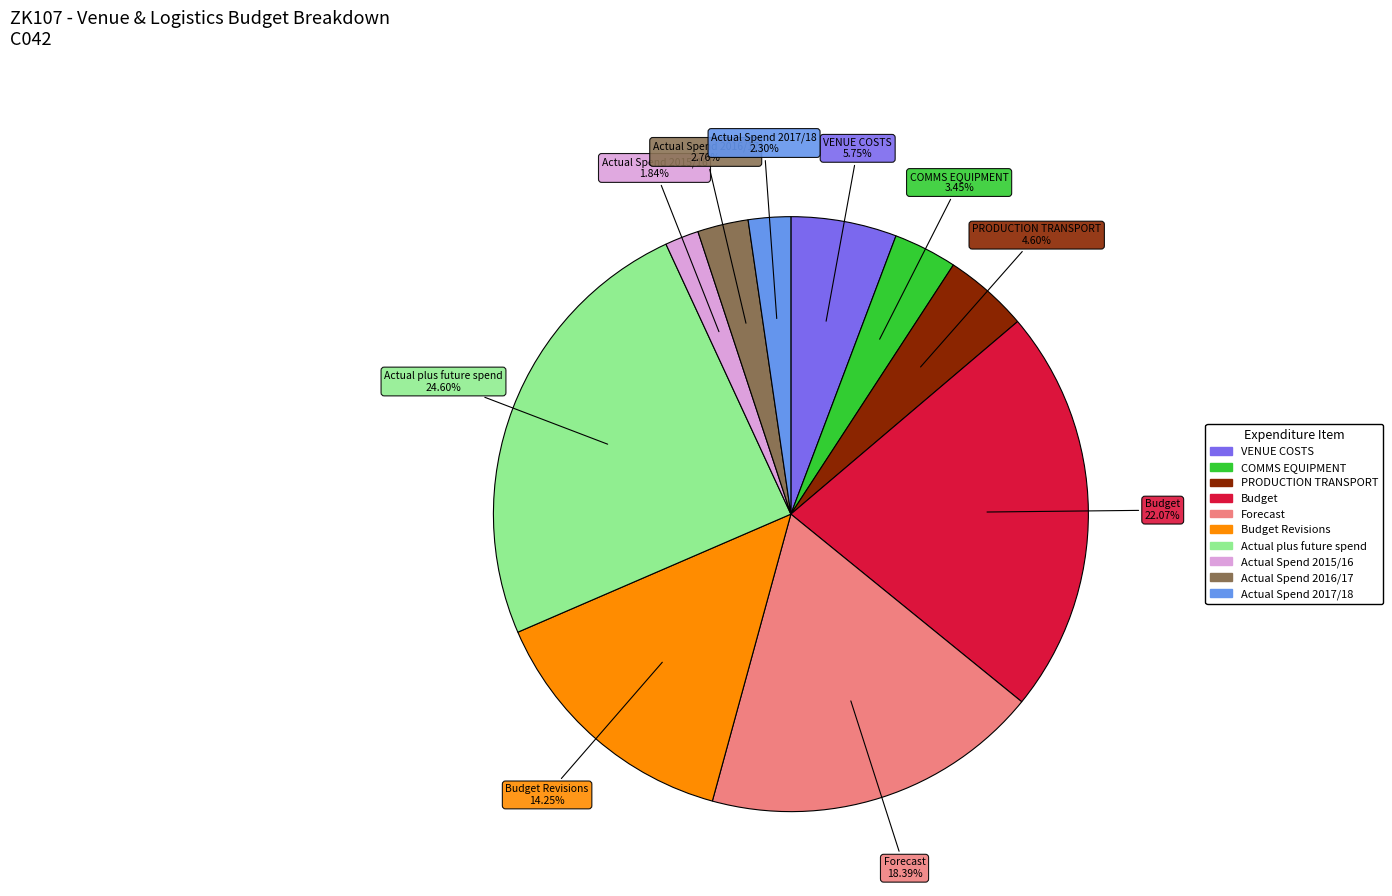

Does any single category account for the majority?

No